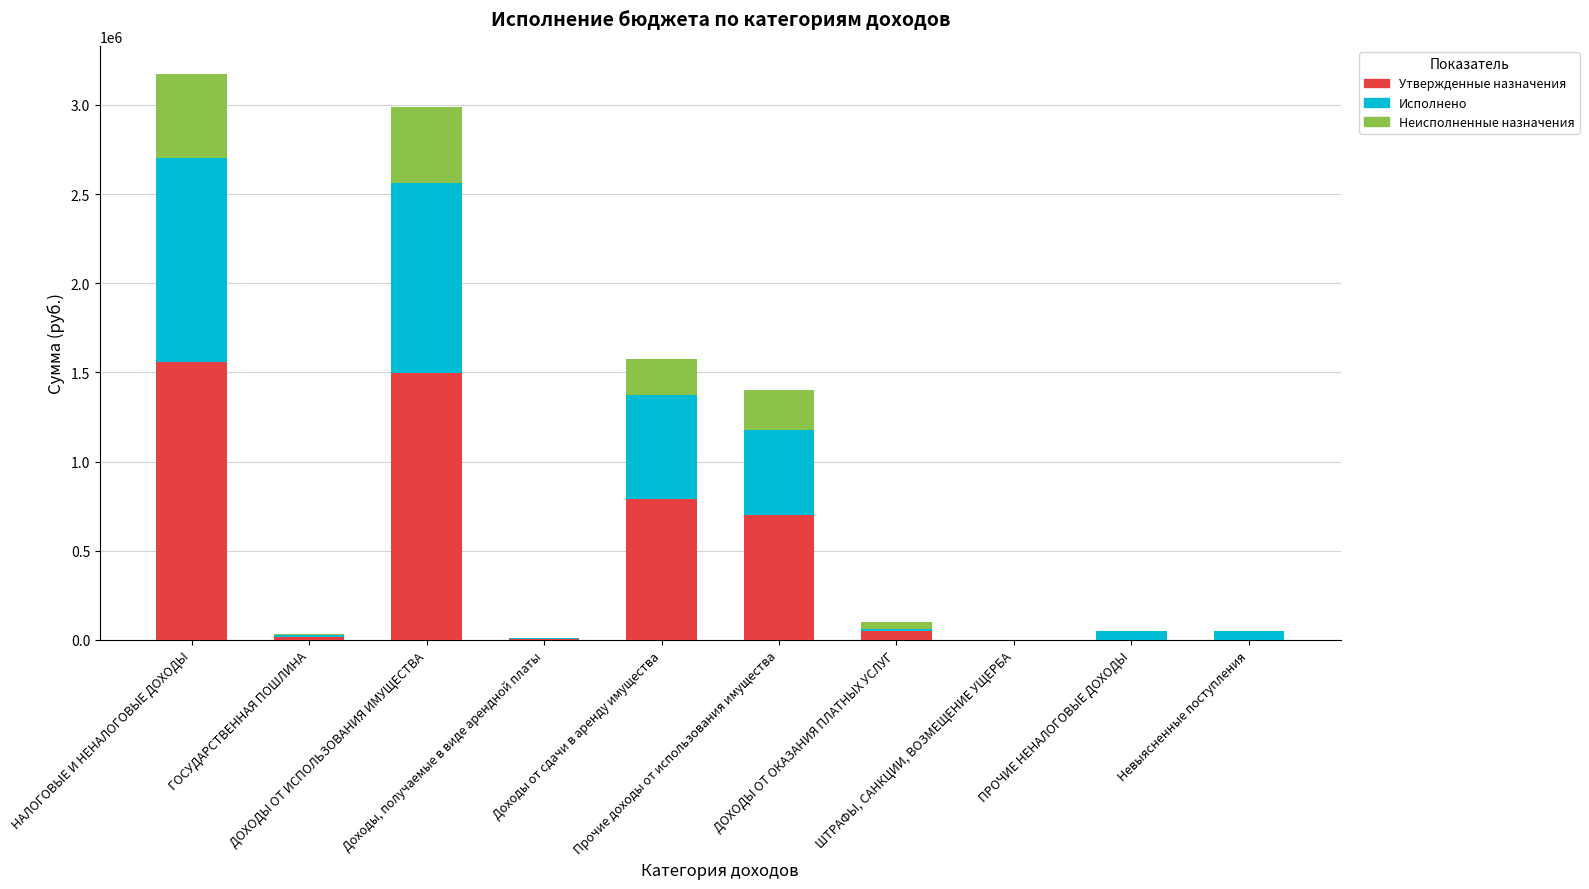

What is the highest value of the Утвержденные назначения series?

1560500.0